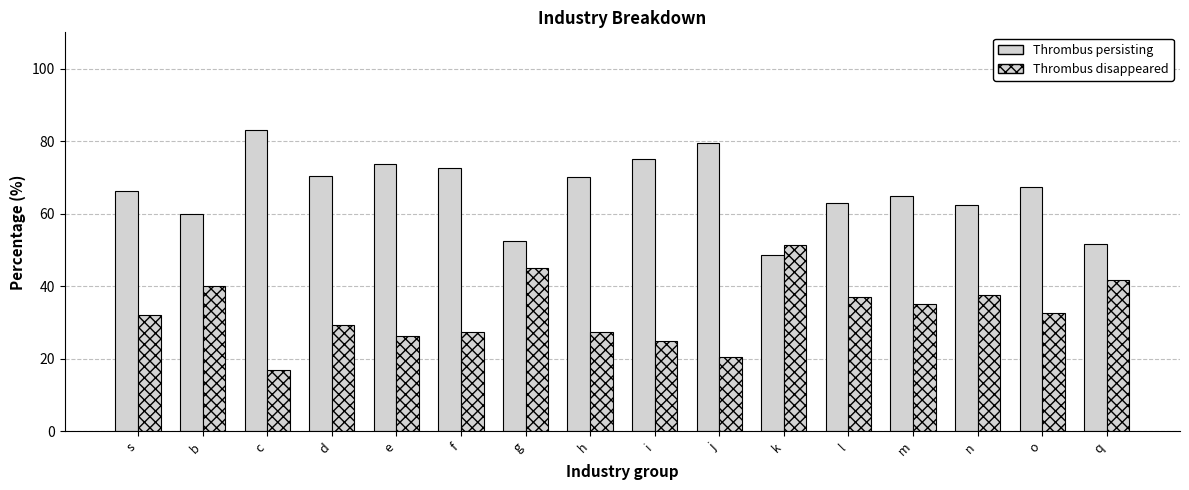

Rank the series at g from highest to lowest value.

Thrombus persisting, Thrombus disappeared